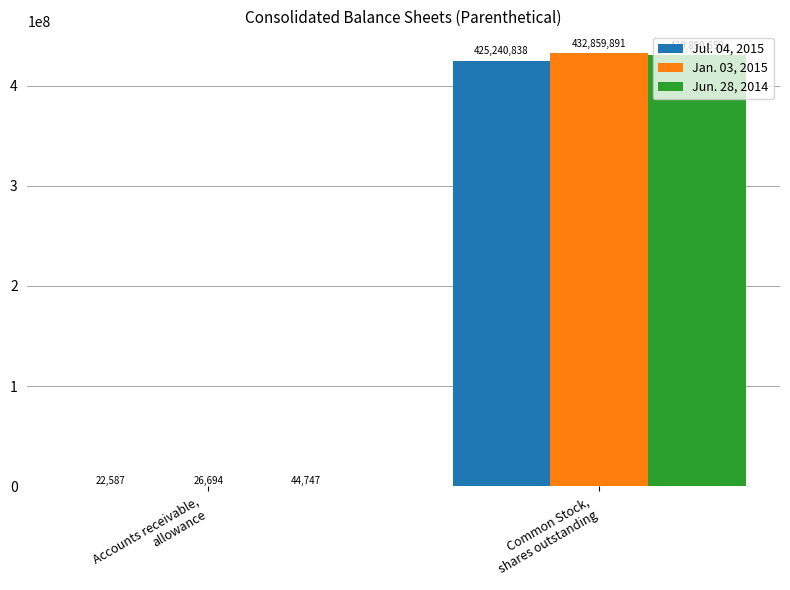

What is the maximum value for Jun. 28, 2014?

430890659